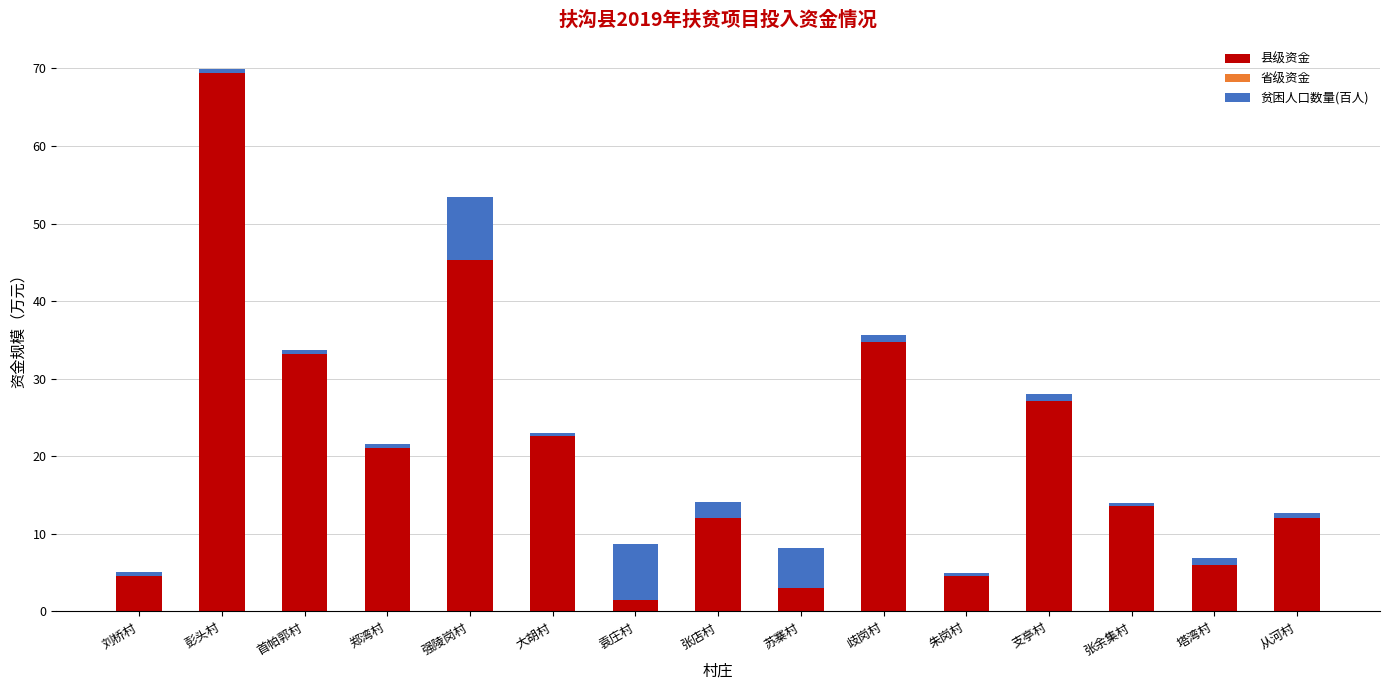

At which category is the sum across all series the highest?

彭头村